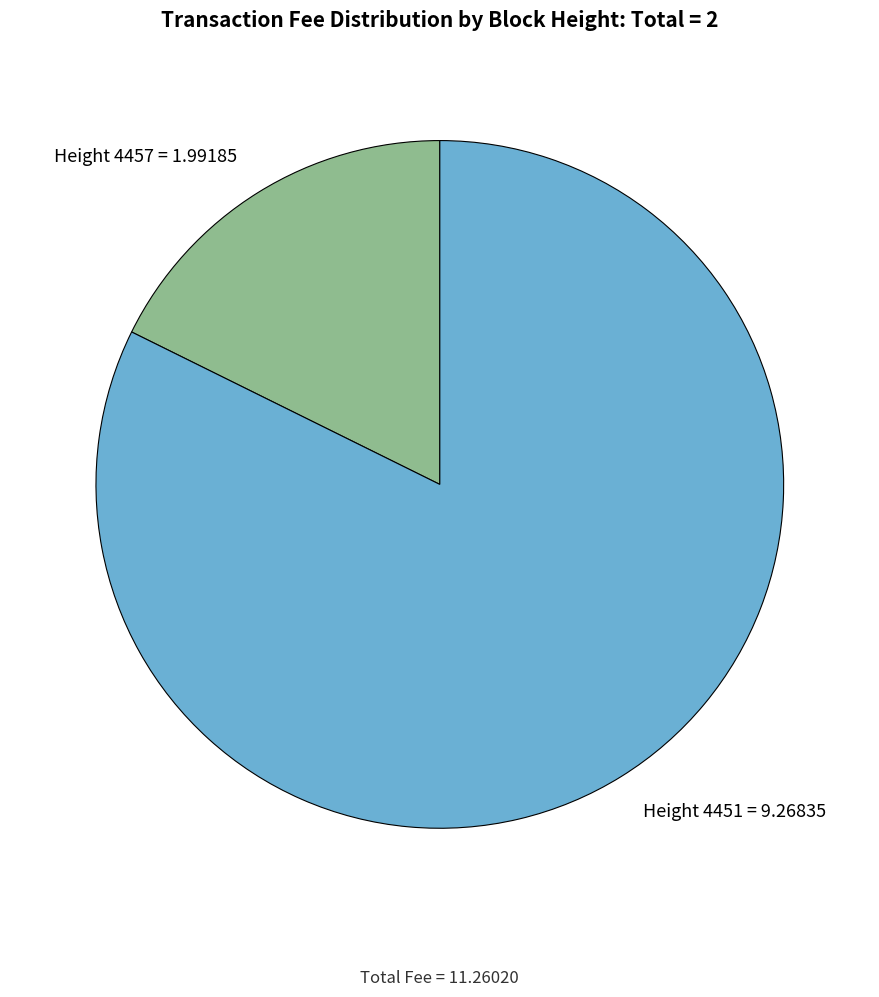

Rank the categories by value from lowest to highest.

Height 4457, Height 4451